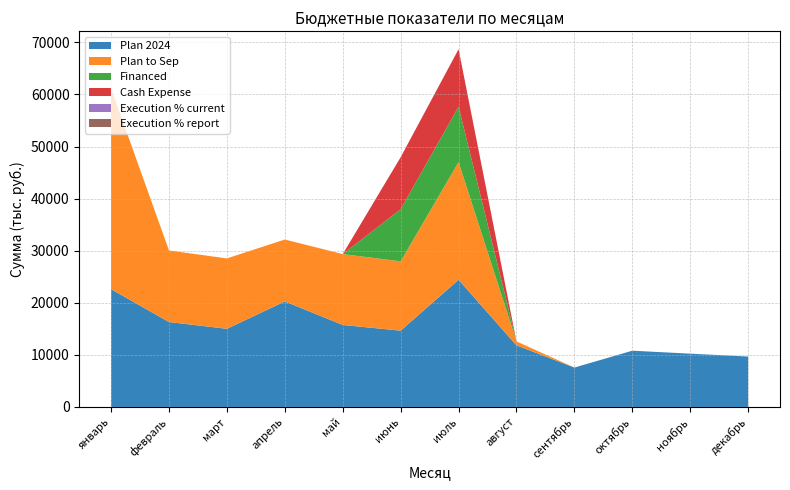

Reading left to right, list all the values displayed in this chart.

Plan 2024: январь=22611.2	февраль=16302.7	март=15006.2	апрель=20257.4	май=15742.9	июнь=14647.1	июль=24419.1	август=11825.1	сентябрь=7563.6	октябрь=10801.1	ноябрь=10233.8	декабрь=9680.8
Plan to Sep: январь=38528.0	февраль=13743.5	март=13514.6	апрель=11891.8	май=13608.6	июнь=13305.7	июль=22593.2	август=756.0	сентябрь=0.0	октябрь=0.0	ноябрь=0.0	декабрь=0.0
Financed: январь=0.0	февраль=0.0	март=0.0	апрель=0.0	май=0.0	июнь=10000.0	июль=10650.6	август=0.0	сентябрь=0.0	октябрь=0.0	ноябрь=0.0	декабрь=0.0
Cash Expense: январь=0.0	февраль=0.0	март=0.0	апрель=0.0	май=0.0	июнь=10000.0	июль=11024.1	август=0.0	сентябрь=0.0	октябрь=0.0	ноябрь=0.0	декабрь=0.0
Execution % current: январь=0.0	февраль=0.0	март=0.0	апрель=0.0	май=0.0	июнь=0.0	июль=0.0	август=0.0	сентябрь=0.0	октябрь=0.0	ноябрь=0.0	декабрь=0.0
Execution % report: январь=0.0	февраль=0.0	март=0.0	апрель=0.0	май=0.0	июнь=0.0	июль=0.0	август=0.0	сентябрь=0.0	октябрь=0.0	ноябрь=0.0	декабрь=0.0